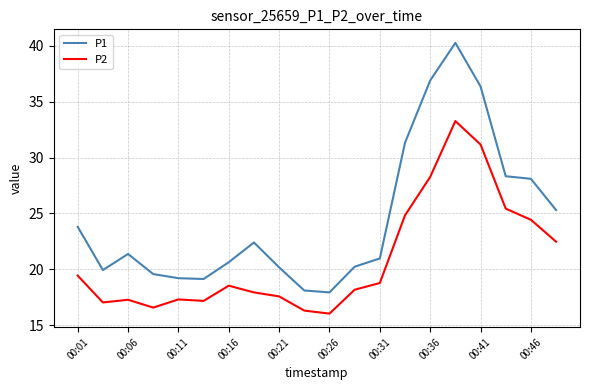

Which series has the widest spread of values?

P1